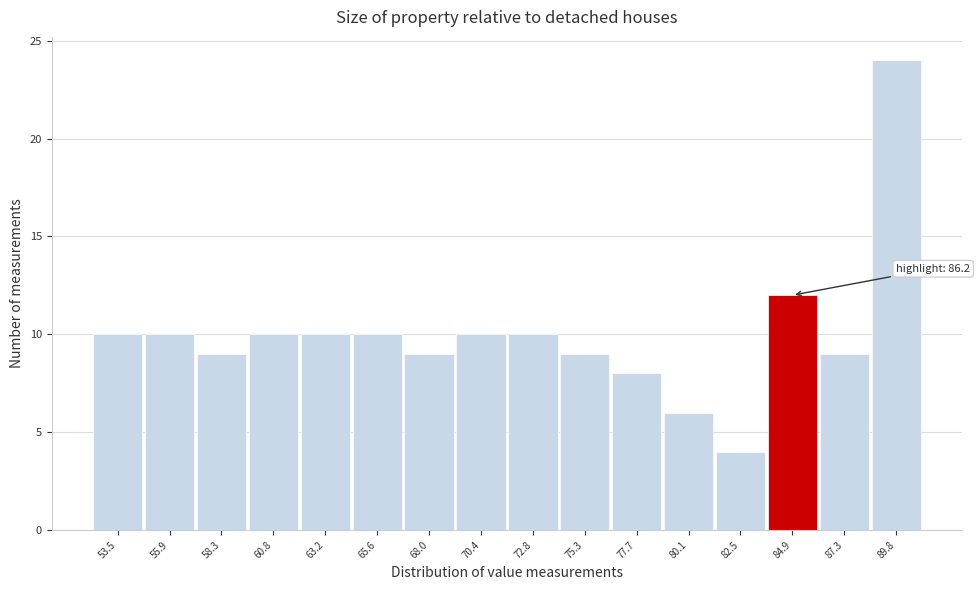

Reading left to right, extract all data points from this chart.

10	10	9	10	10	10	9	10	10	9	8	6	4	12	9	24